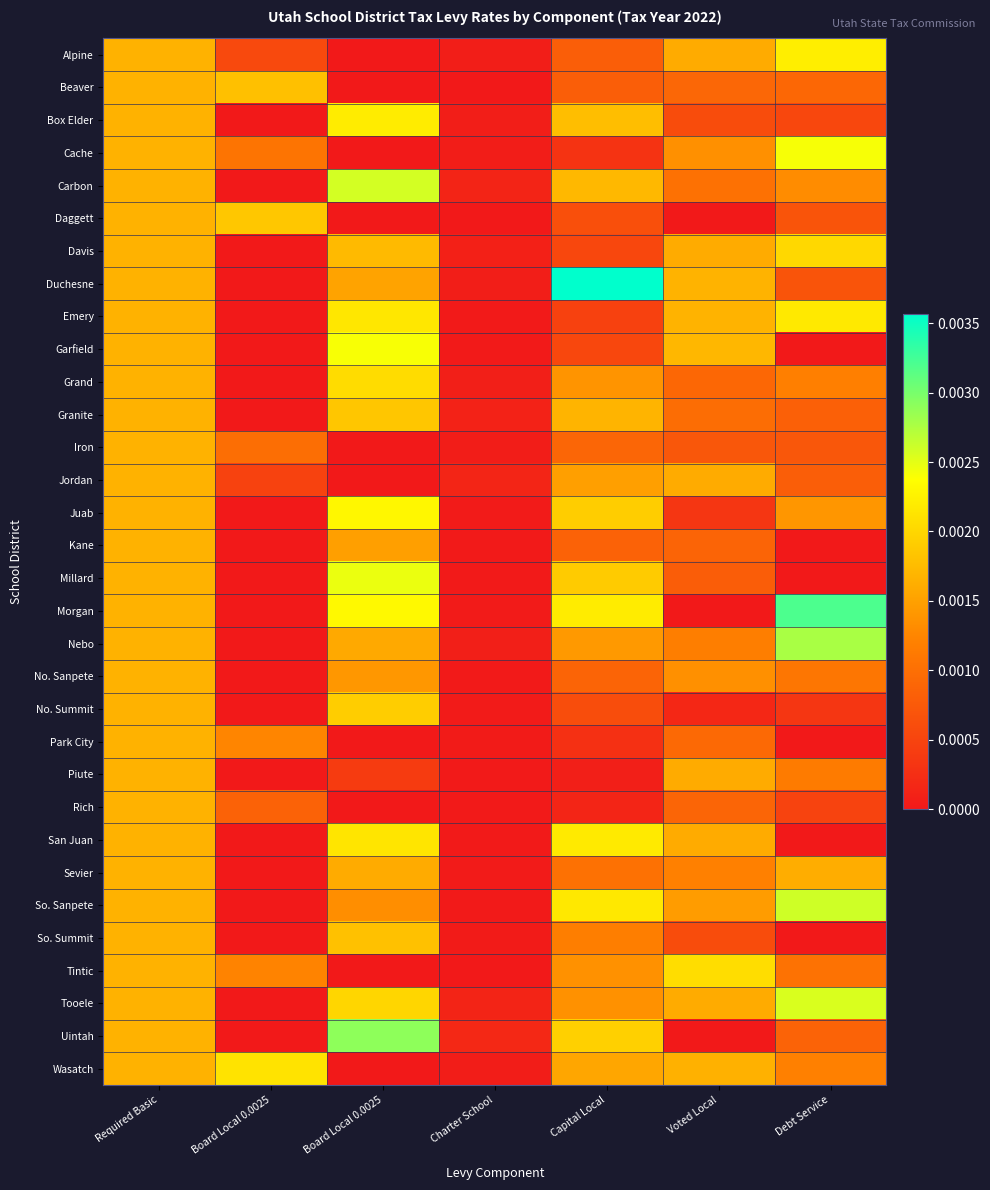

Reading left to right, extract all data points from this chart.

Alpine: Required Basic=0.0	Board Local 0.0025=0.0	Board Local 0.0025=0.0	Charter School=0.0	Capital Local=0.0	Voted Local=0.0	Debt Service=0.0
Beaver: Required Basic=0.0	Board Local 0.0025=0.0	Board Local 0.0025=0.0	Charter School=0.0	Capital Local=0.0	Voted Local=0.0	Debt Service=0.0
Box Elder: Required Basic=0.0	Board Local 0.0025=0.0	Board Local 0.0025=0.0	Charter School=0.0	Capital Local=0.0	Voted Local=0.0	Debt Service=0.0
Cache: Required Basic=0.0	Board Local 0.0025=0.0	Board Local 0.0025=0.0	Charter School=0.0	Capital Local=0.0	Voted Local=0.0	Debt Service=0.0
Carbon: Required Basic=0.0	Board Local 0.0025=0.0	Board Local 0.0025=0.0	Charter School=0.0	Capital Local=0.0	Voted Local=0.0	Debt Service=0.0
Daggett: Required Basic=0.0	Board Local 0.0025=0.0	Board Local 0.0025=0.0	Charter School=0.0	Capital Local=0.0	Voted Local=0.0	Debt Service=0.0
Davis: Required Basic=0.0	Board Local 0.0025=0.0	Board Local 0.0025=0.0	Charter School=0.0	Capital Local=0.0	Voted Local=0.0	Debt Service=0.0
Duchesne: Required Basic=0.0	Board Local 0.0025=0.0	Board Local 0.0025=0.0	Charter School=0.0	Capital Local=0.0	Voted Local=0.0	Debt Service=0.0
Emery: Required Basic=0.0	Board Local 0.0025=0.0	Board Local 0.0025=0.0	Charter School=0.0	Capital Local=0.0	Voted Local=0.0	Debt Service=0.0
Garfield: Required Basic=0.0	Board Local 0.0025=0.0	Board Local 0.0025=0.0	Charter School=0.0	Capital Local=0.0	Voted Local=0.0	Debt Service=0.0
Grand: Required Basic=0.0	Board Local 0.0025=0.0	Board Local 0.0025=0.0	Charter School=0.0	Capital Local=0.0	Voted Local=0.0	Debt Service=0.0
Granite: Required Basic=0.0	Board Local 0.0025=0.0	Board Local 0.0025=0.0	Charter School=0.0	Capital Local=0.0	Voted Local=0.0	Debt Service=0.0
Iron: Required Basic=0.0	Board Local 0.0025=0.0	Board Local 0.0025=0.0	Charter School=0.0	Capital Local=0.0	Voted Local=0.0	Debt Service=0.0
Jordan: Required Basic=0.0	Board Local 0.0025=0.0	Board Local 0.0025=0.0	Charter School=0.0	Capital Local=0.0	Voted Local=0.0	Debt Service=0.0
Juab: Required Basic=0.0	Board Local 0.0025=0.0	Board Local 0.0025=0.0	Charter School=0.0	Capital Local=0.0	Voted Local=0.0	Debt Service=0.0
Kane: Required Basic=0.0	Board Local 0.0025=0.0	Board Local 0.0025=0.0	Charter School=0.0	Capital Local=0.0	Voted Local=0.0	Debt Service=0.0
Millard: Required Basic=0.0	Board Local 0.0025=0.0	Board Local 0.0025=0.0	Charter School=0.0	Capital Local=0.0	Voted Local=0.0	Debt Service=0.0
Morgan: Required Basic=0.0	Board Local 0.0025=0.0	Board Local 0.0025=0.0	Charter School=0.0	Capital Local=0.0	Voted Local=0.0	Debt Service=0.0
Nebo: Required Basic=0.0	Board Local 0.0025=0.0	Board Local 0.0025=0.0	Charter School=0.0	Capital Local=0.0	Voted Local=0.0	Debt Service=0.0
No. Sanpete: Required Basic=0.0	Board Local 0.0025=0.0	Board Local 0.0025=0.0	Charter School=0.0	Capital Local=0.0	Voted Local=0.0	Debt Service=0.0
No. Summit: Required Basic=0.0	Board Local 0.0025=0.0	Board Local 0.0025=0.0	Charter School=0.0	Capital Local=0.0	Voted Local=0.0	Debt Service=0.0
Park City: Required Basic=0.0	Board Local 0.0025=0.0	Board Local 0.0025=0.0	Charter School=0.0	Capital Local=0.0	Voted Local=0.0	Debt Service=0.0
Piute: Required Basic=0.0	Board Local 0.0025=0.0	Board Local 0.0025=0.0	Charter School=0.0	Capital Local=0.0	Voted Local=0.0	Debt Service=0.0
Rich: Required Basic=0.0	Board Local 0.0025=0.0	Board Local 0.0025=0.0	Charter School=0.0	Capital Local=0.0	Voted Local=0.0	Debt Service=0.0
San Juan: Required Basic=0.0	Board Local 0.0025=0.0	Board Local 0.0025=0.0	Charter School=0.0	Capital Local=0.0	Voted Local=0.0	Debt Service=0.0
Sevier: Required Basic=0.0	Board Local 0.0025=0.0	Board Local 0.0025=0.0	Charter School=0.0	Capital Local=0.0	Voted Local=0.0	Debt Service=0.0
So. Sanpete: Required Basic=0.0	Board Local 0.0025=0.0	Board Local 0.0025=0.0	Charter School=0.0	Capital Local=0.0	Voted Local=0.0	Debt Service=0.0
So. Summit: Required Basic=0.0	Board Local 0.0025=0.0	Board Local 0.0025=0.0	Charter School=0.0	Capital Local=0.0	Voted Local=0.0	Debt Service=0.0
Tintic: Required Basic=0.0	Board Local 0.0025=0.0	Board Local 0.0025=0.0	Charter School=0.0	Capital Local=0.0	Voted Local=0.0	Debt Service=0.0
Tooele: Required Basic=0.0	Board Local 0.0025=0.0	Board Local 0.0025=0.0	Charter School=0.0	Capital Local=0.0	Voted Local=0.0	Debt Service=0.0
Uintah: Required Basic=0.0	Board Local 0.0025=0.0	Board Local 0.0025=0.0	Charter School=0.0	Capital Local=0.0	Voted Local=0.0	Debt Service=0.0
Wasatch: Required Basic=0.0	Board Local 0.0025=0.0	Board Local 0.0025=0.0	Charter School=0.0	Capital Local=0.0	Voted Local=0.0	Debt Service=0.0